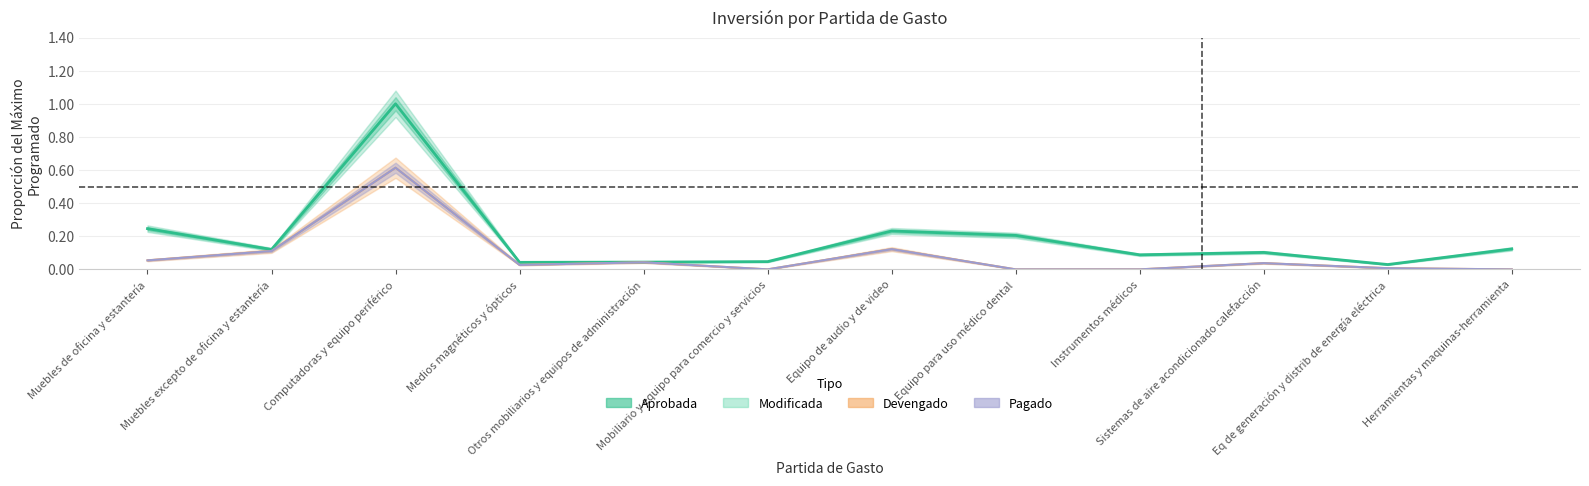

How many interior local valleys does the Aprobada series have?

4